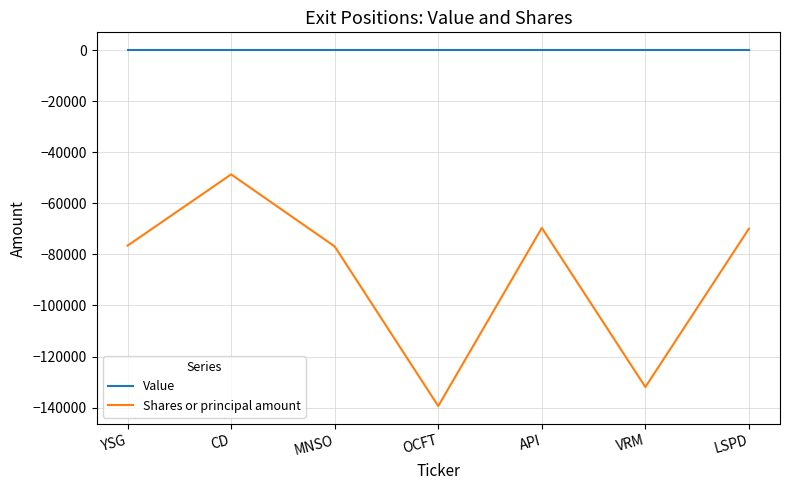

Does the chart display data point markers on the line(s)?

No